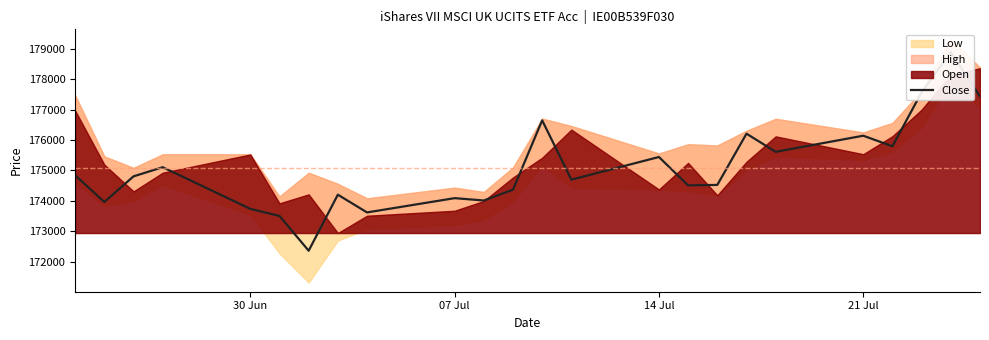

What value does the data have at 07 Jul, to the nearest 10?

174090